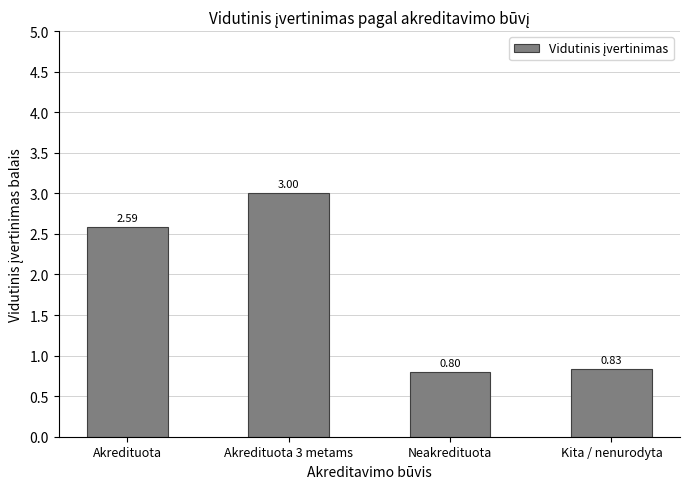

What is the greatest value displayed?

3.0